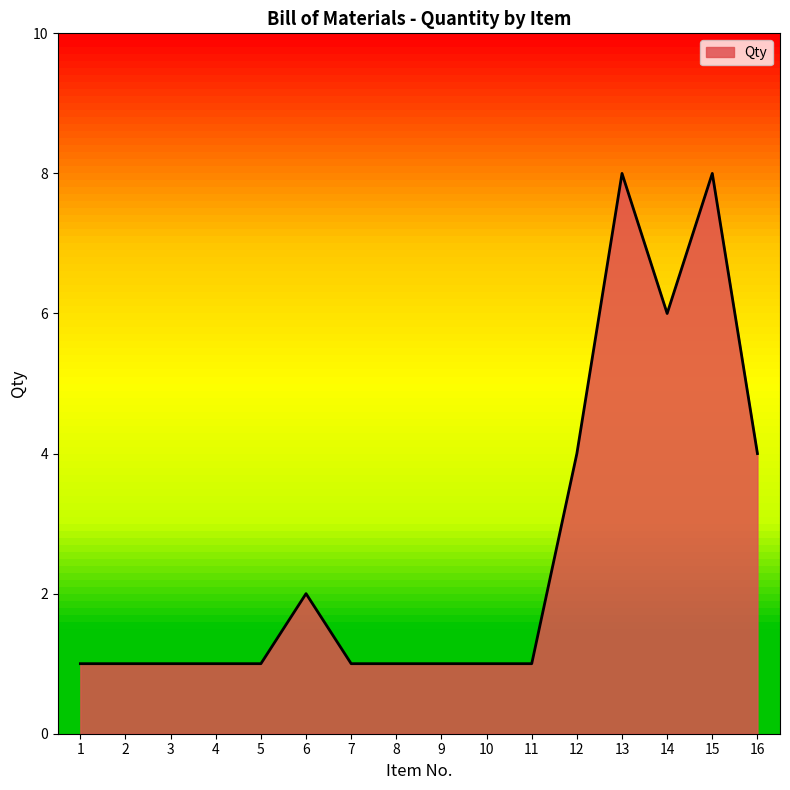

What is the minimum value shown in the chart?

1